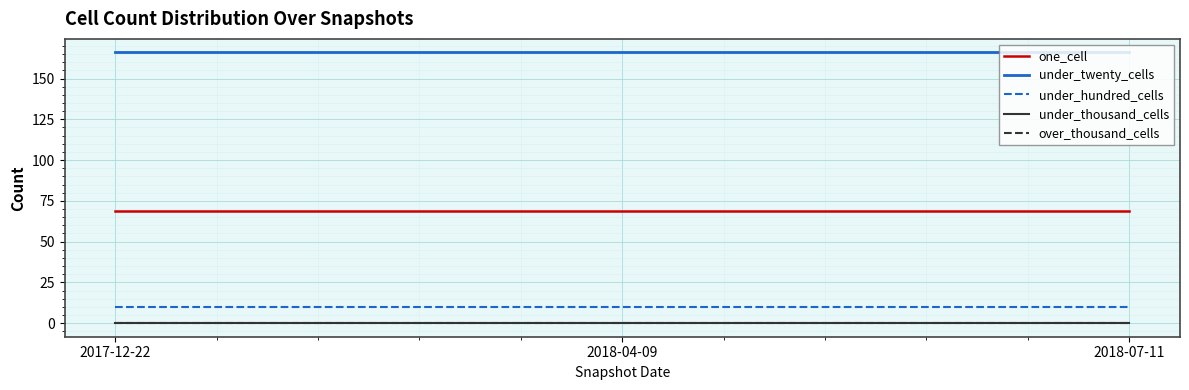

Does the chart have visible grid lines?

Yes